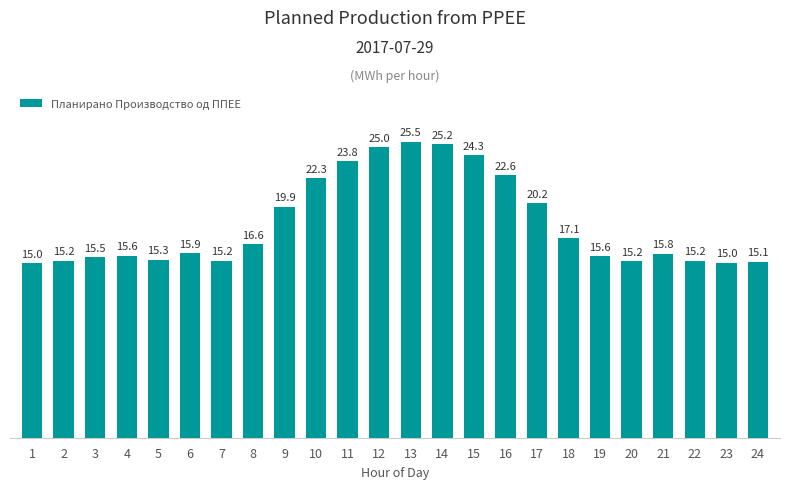

Approximately how many times larger is the value at 10 compared to 9?

1.1